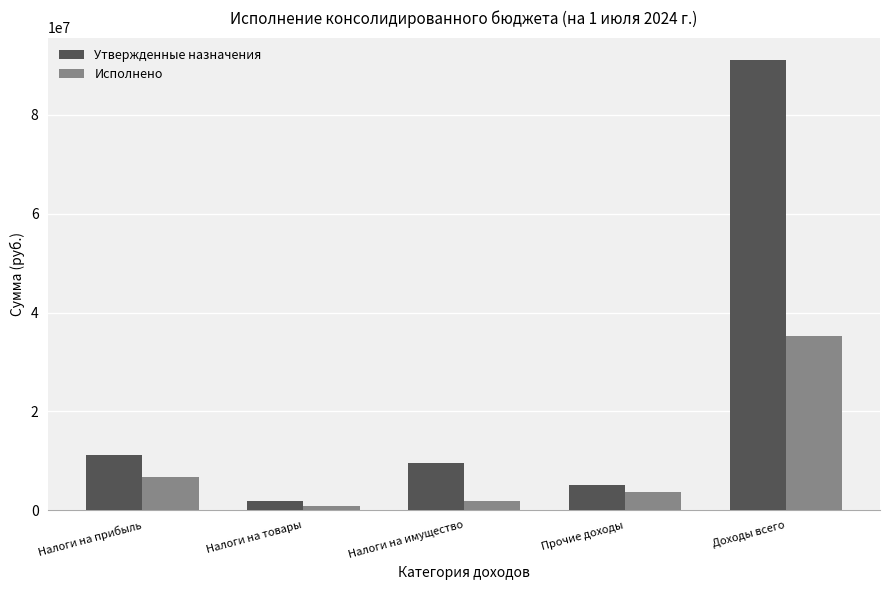

What is the value of the Утвержденные назначения bar at the 1st from the left?

11268000.0